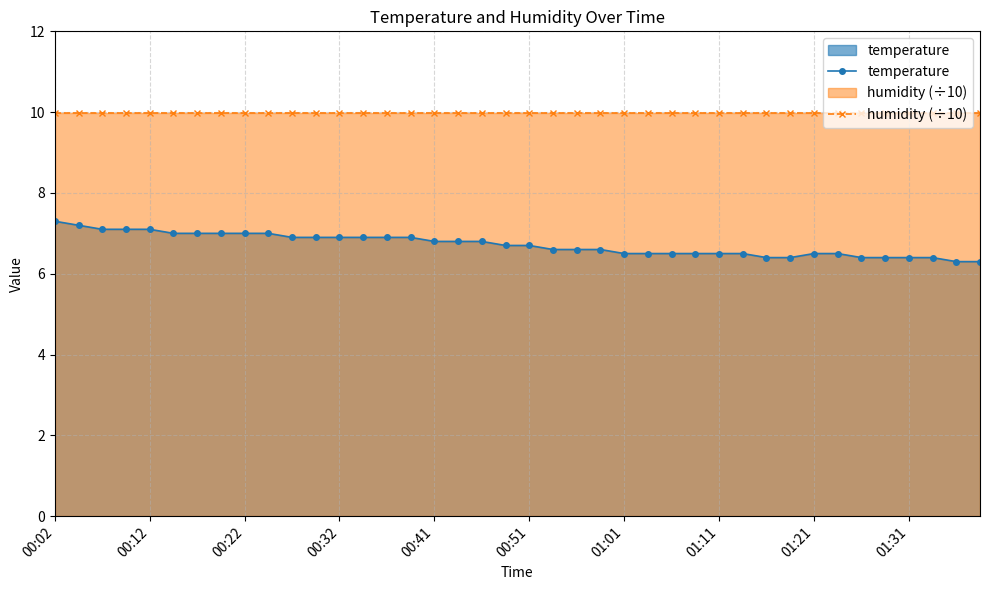

Which series has the largest range (max minus min)?

temperature